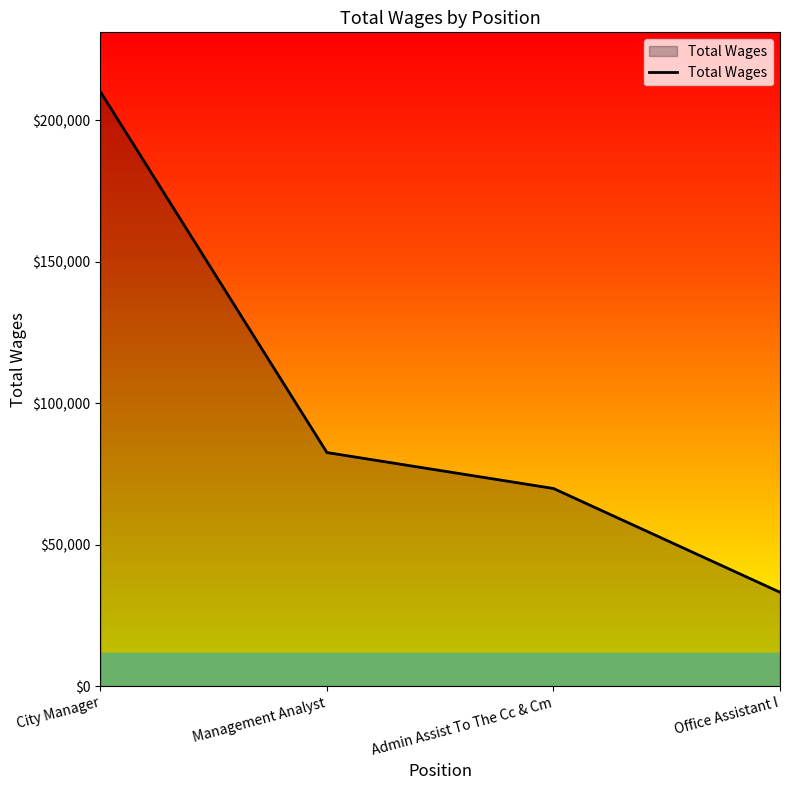

What value does the data have at Management Analyst, to the nearest 50?

82550